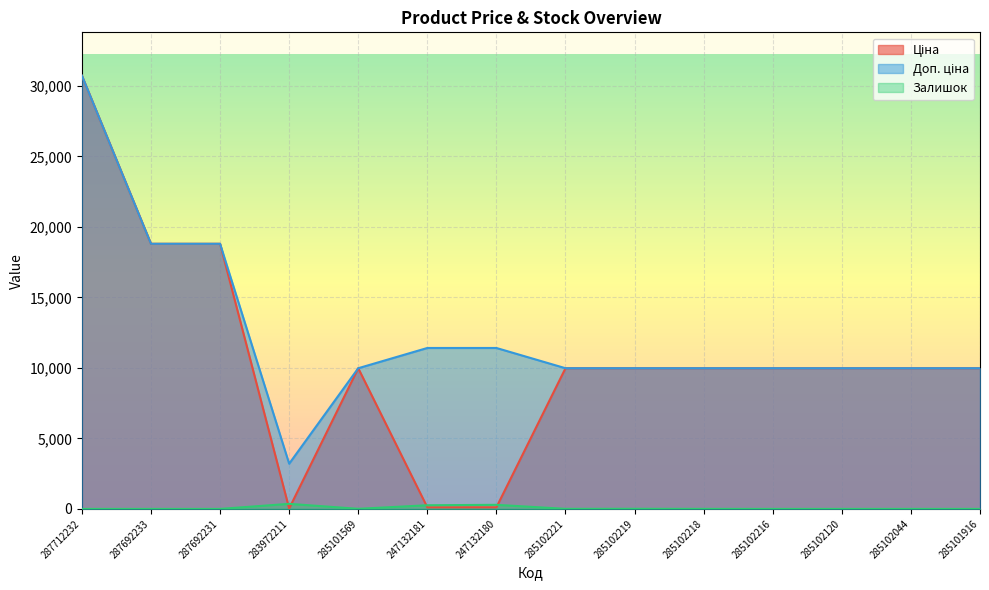

True or false: Доп. ціна has a value of 18796.8 at 287692231.

True